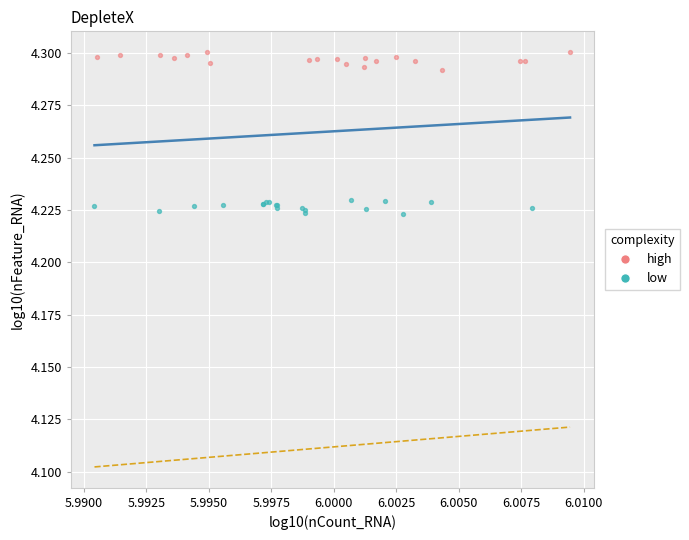

Which series reaches the minimum Y coordinate?

low